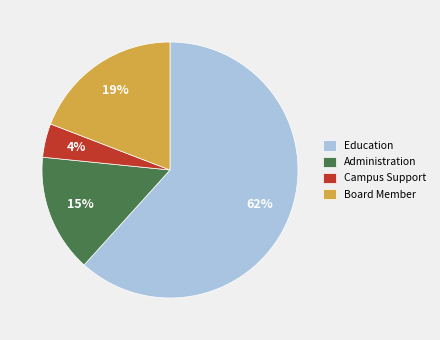

What is the largest slice in the pie chart?

Education